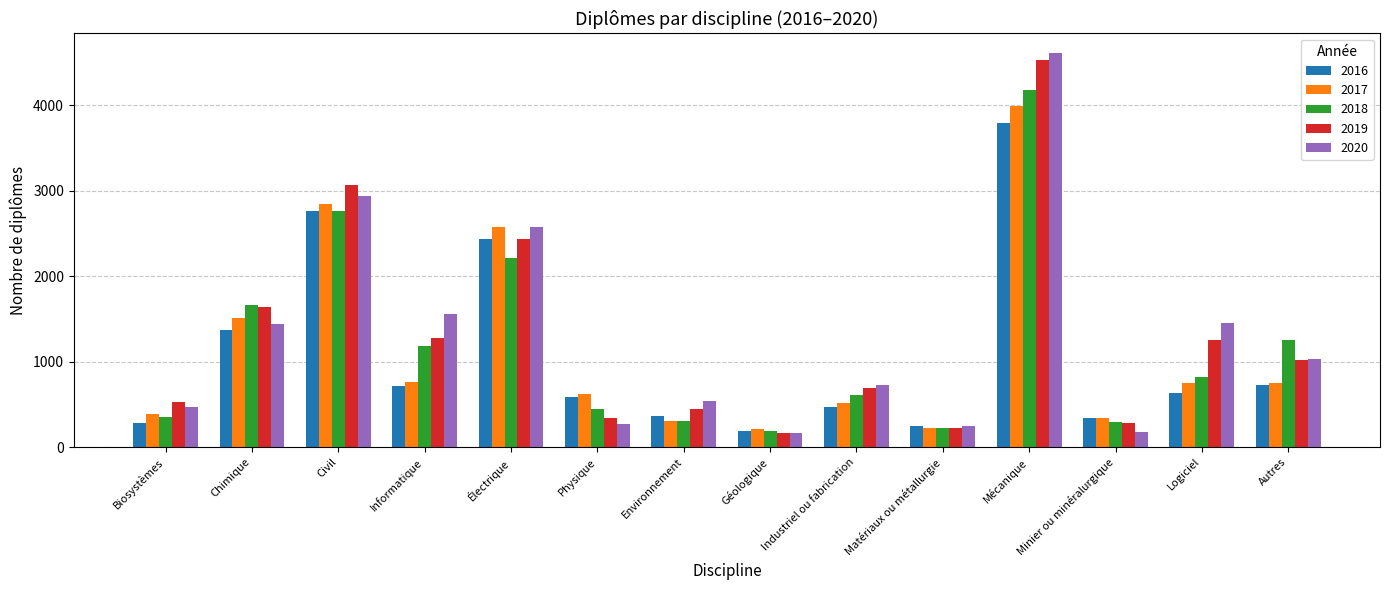

What position from the right is Civil?

12